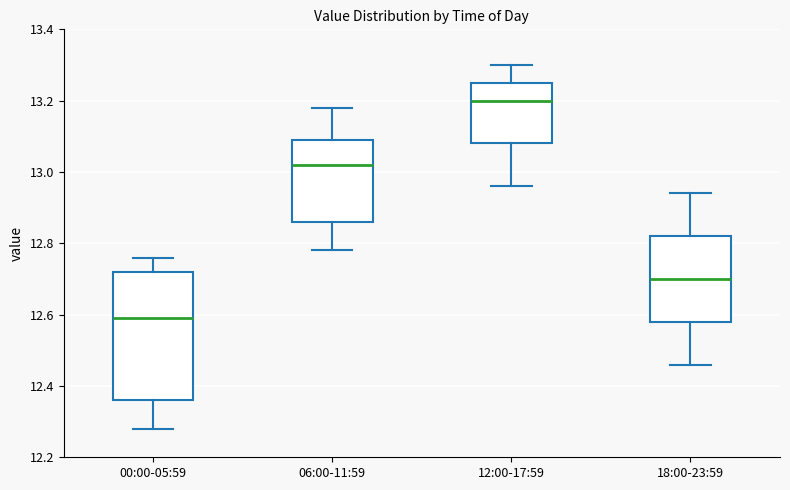

Which box has the lowest median line?

00:00-05:59